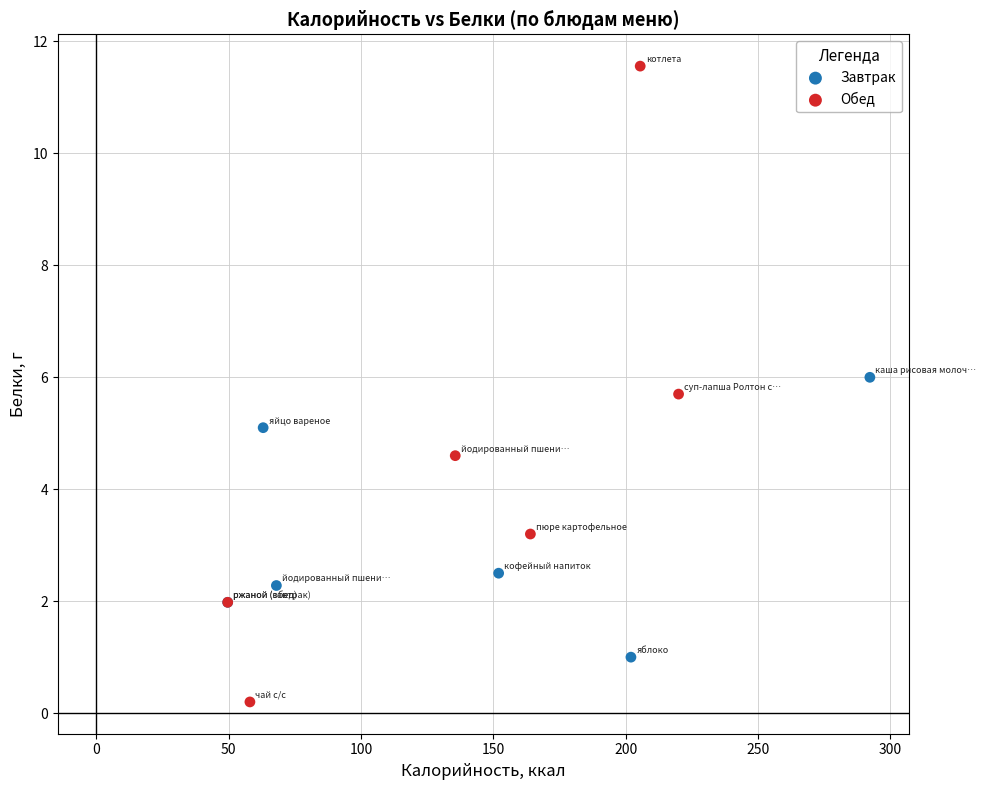

Which series contains the highest Y value?

Обед